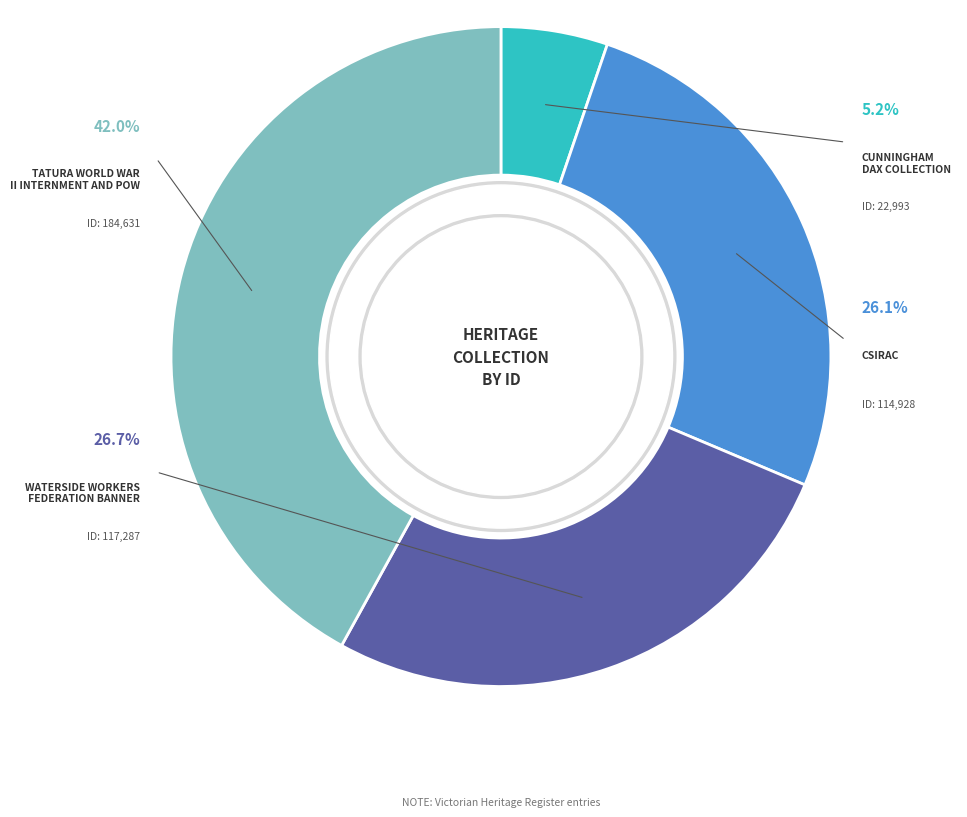

How many slices are in this pie chart?

4